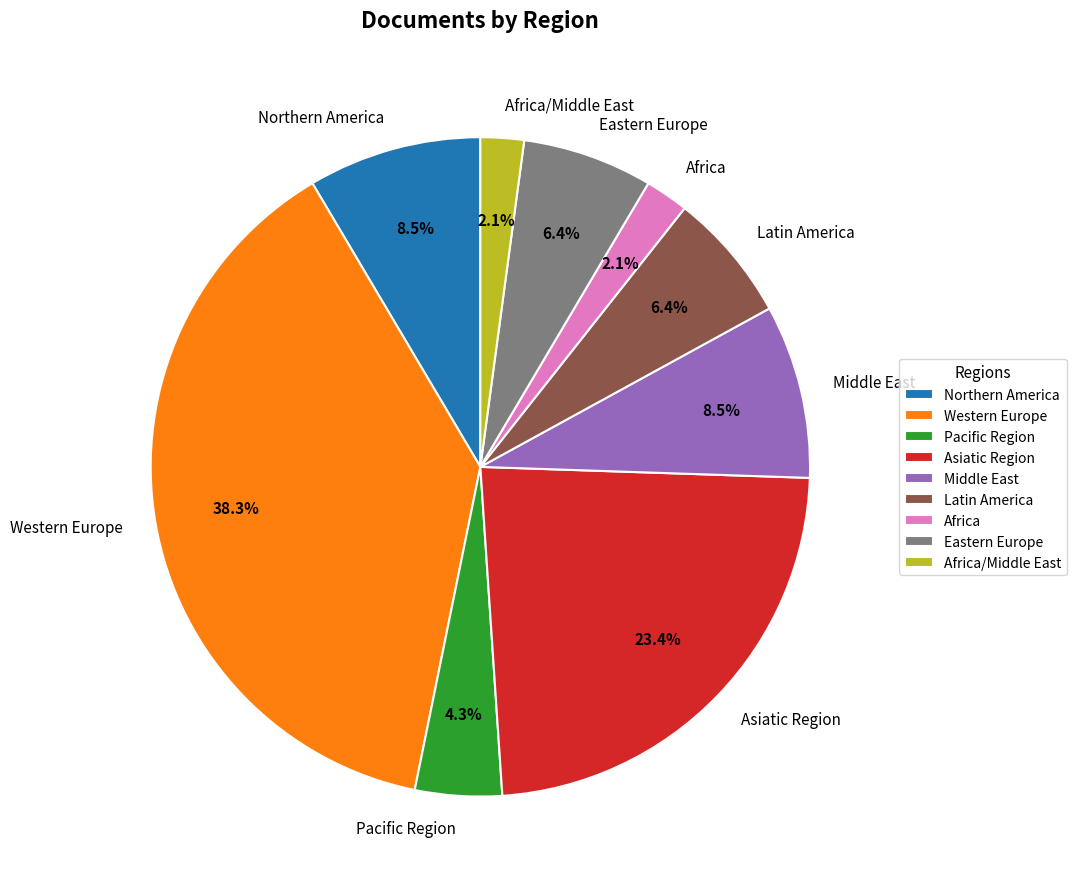

The Africa/Middle East slice represents 2% of the pie. True or false?

True